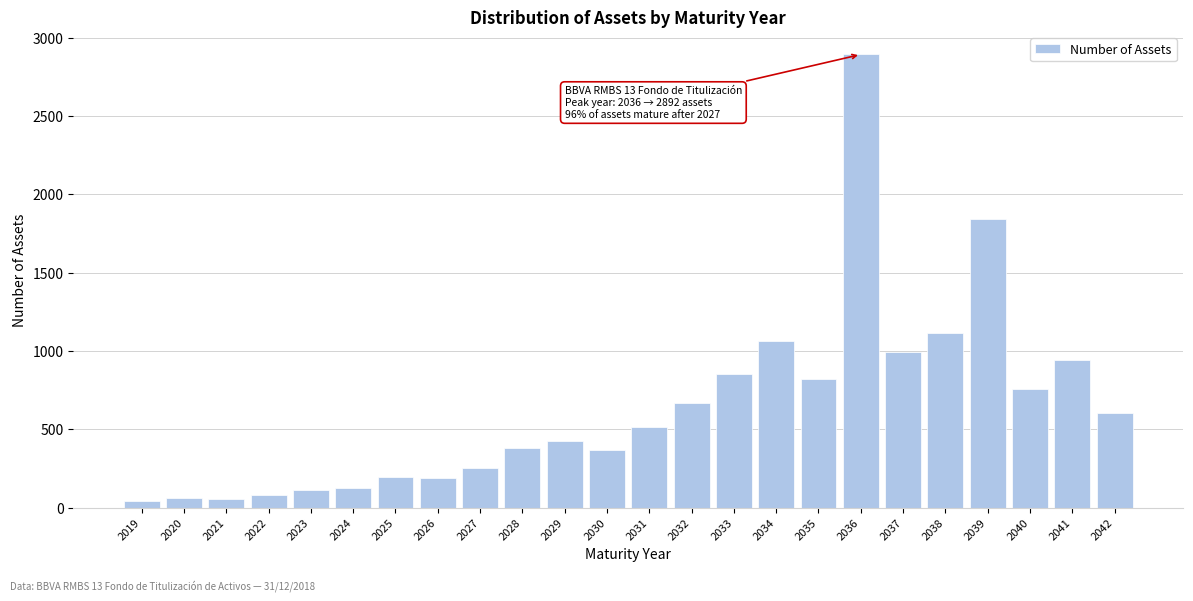

What is the value of the 4th bar from the left?

81